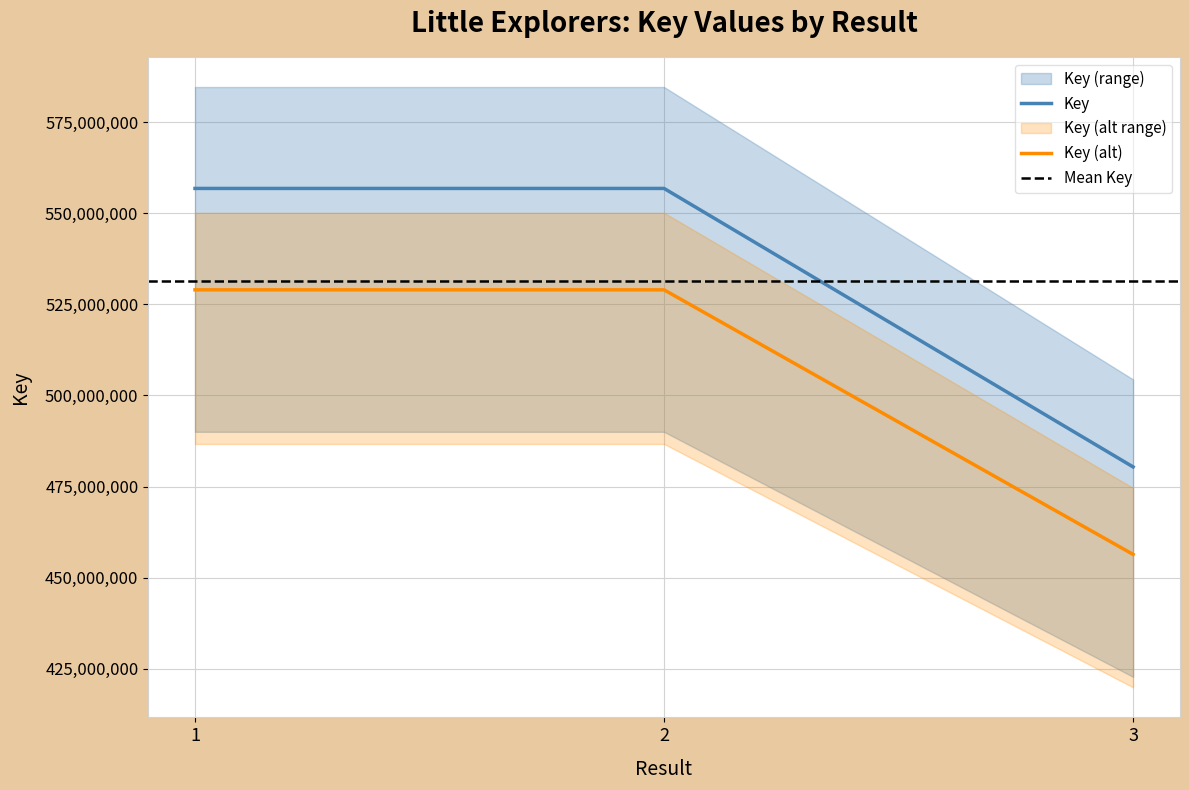

Reading left to right, what are all the values shown in this chart?

556847578	556847610	480390185